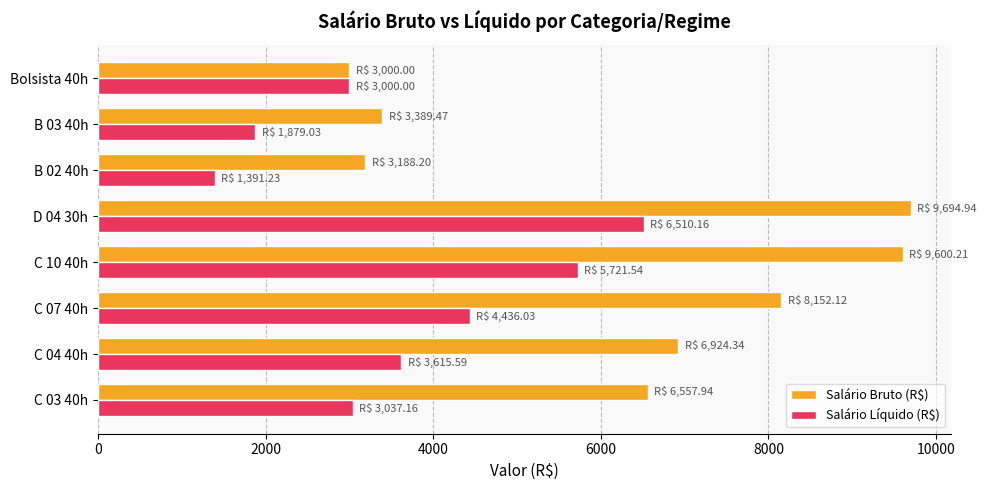

What is the average value of the Salário Bruto (R$) series?

6313.4